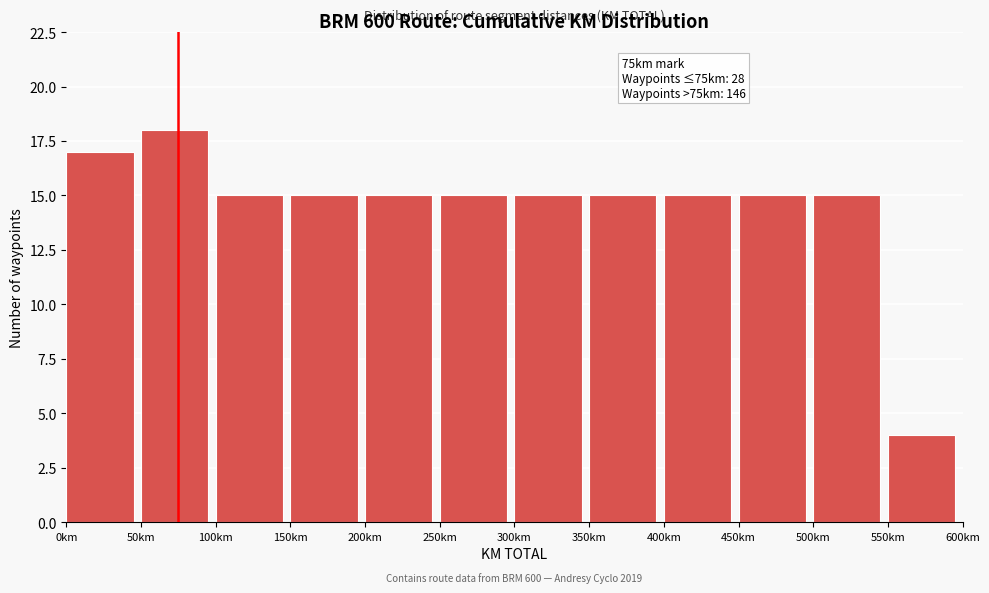

Over which range of the x-axis is the bar tallest?

50 to 100